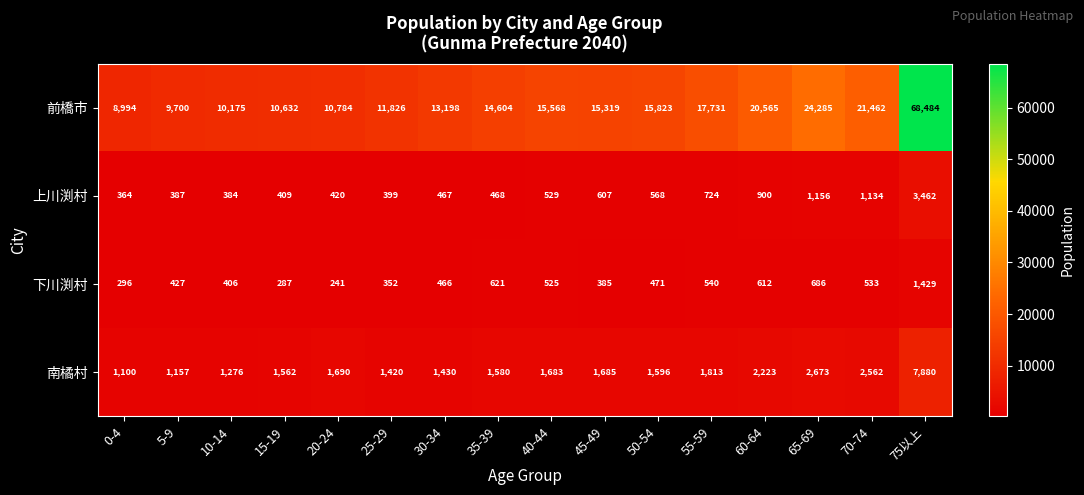

Which series has the largest total across all categories?

前橋市